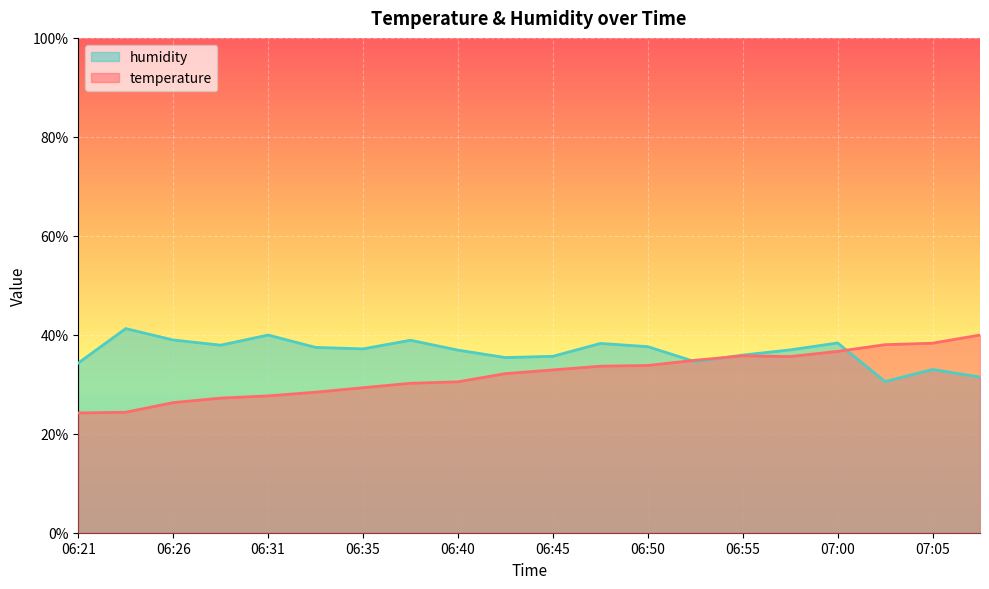

At which label does temperature reach its minimum?

06:21